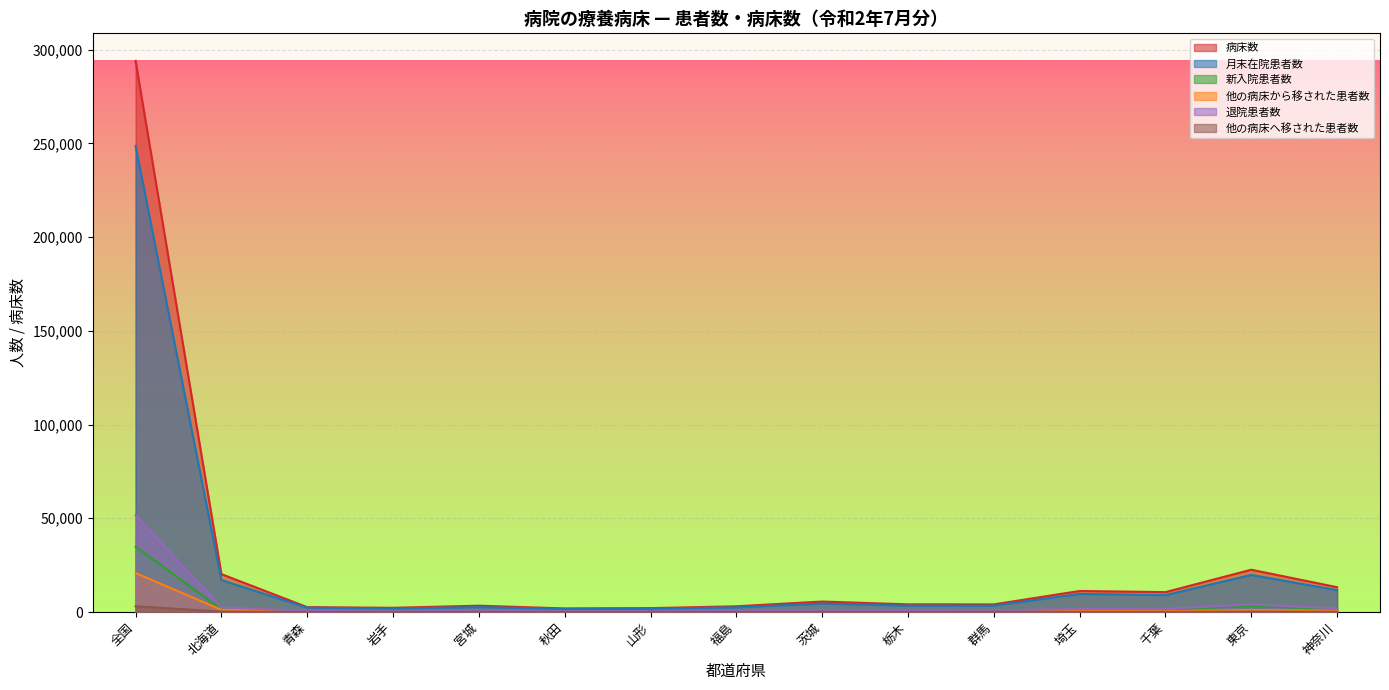

What is the label of the 5th point from the left?

宮城